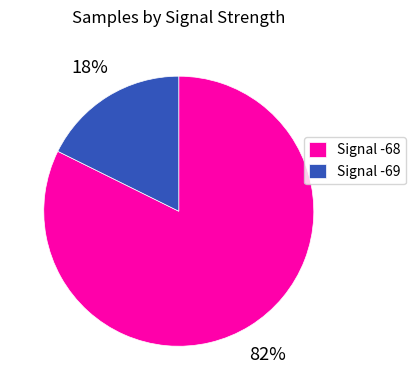

Do Signal -68 and Signal -69 together represent more than half of the pie?

Yes